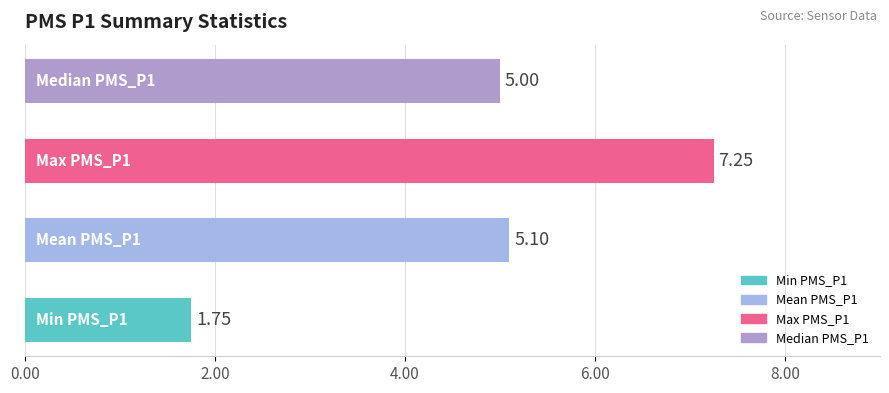

What is the difference between the maximum and minimum values?

5.5